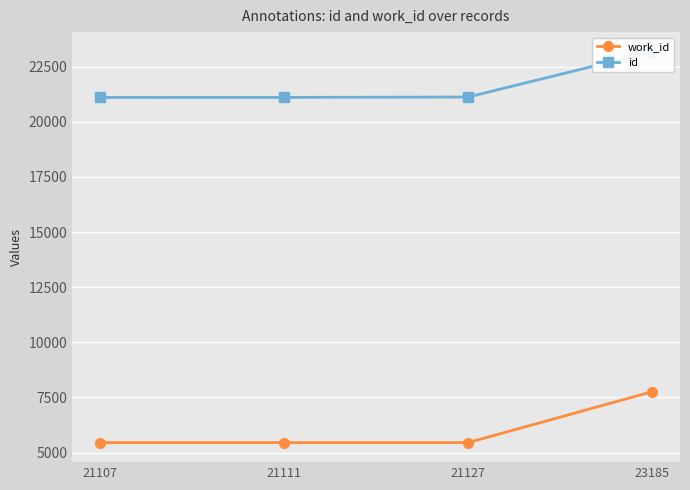

The id series shows 31504 at 21111. True or false?

False